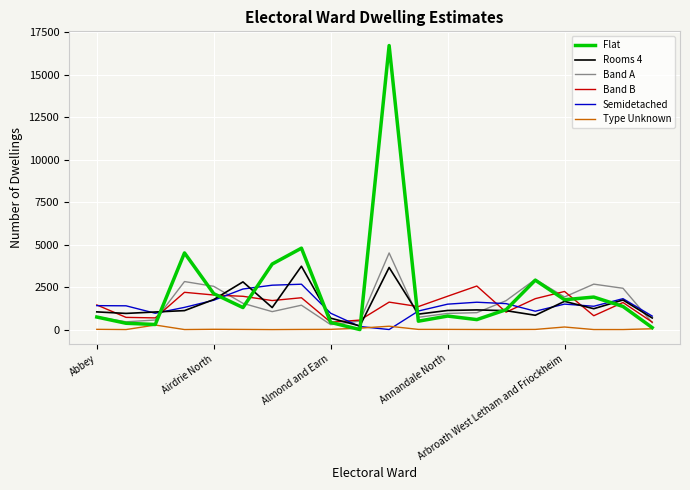

Which series has the widest spread of values?

Flat